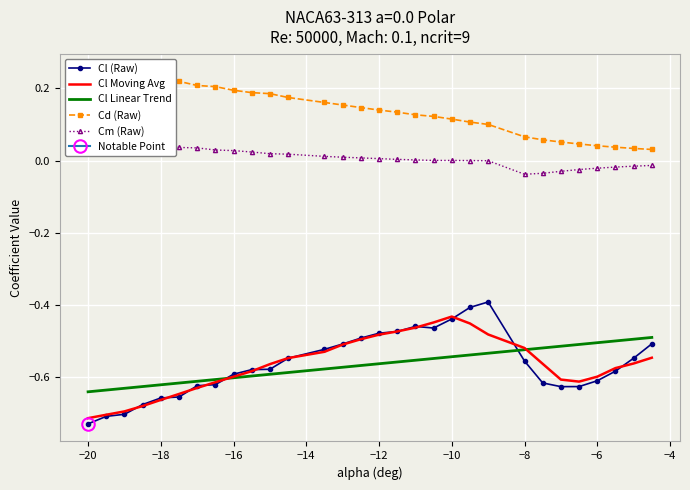

The value of Cl Linear Trend at −12 is -0.8. True or false?

False